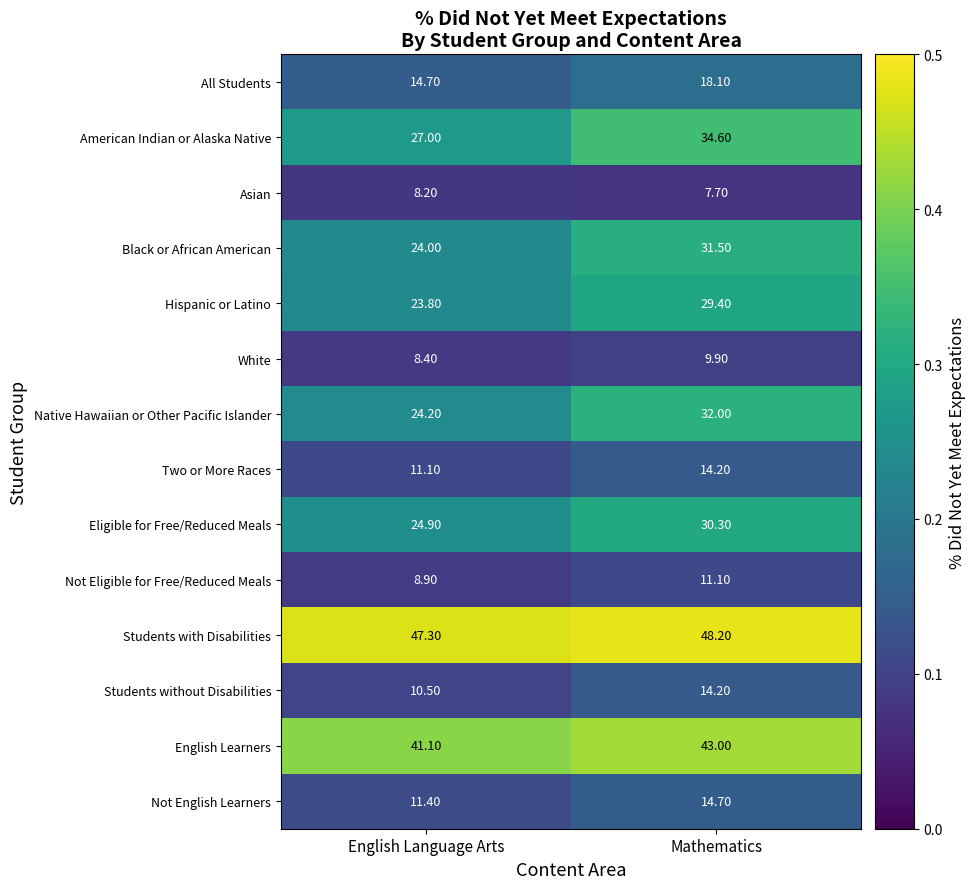

List the labels in order of Not Eligible for Free/Reduced Meals value, smallest first.

English Language Arts, Mathematics